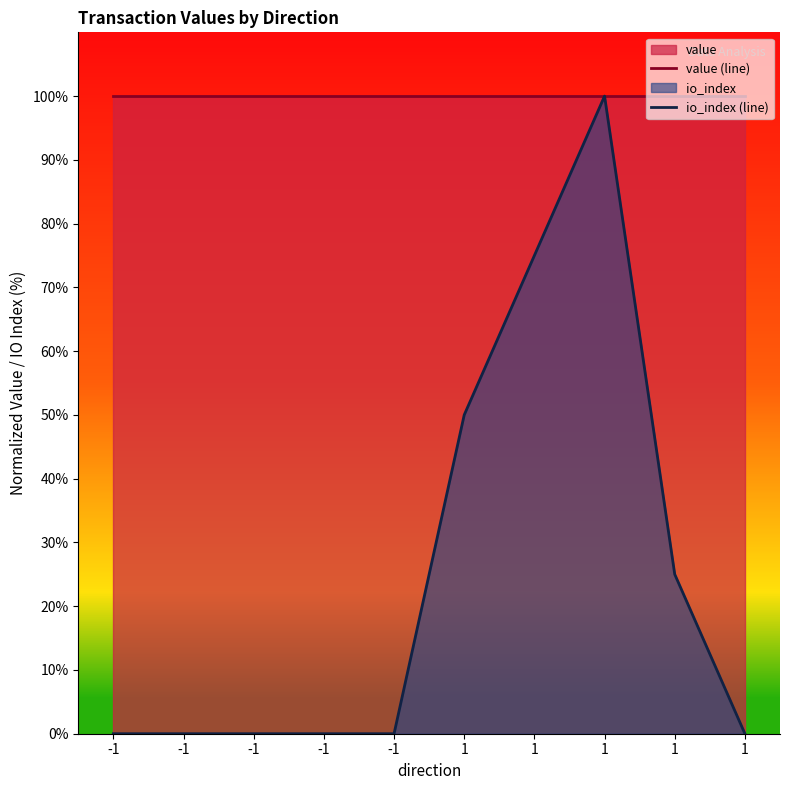

List the series in order of their peak value, lowest first.

value (line), io_index (line)